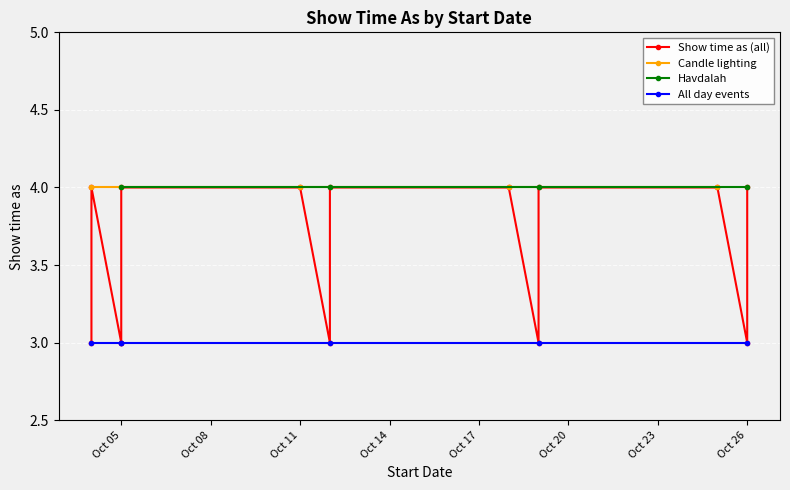

What is the label of the 1st point from the left?

10/4/2013